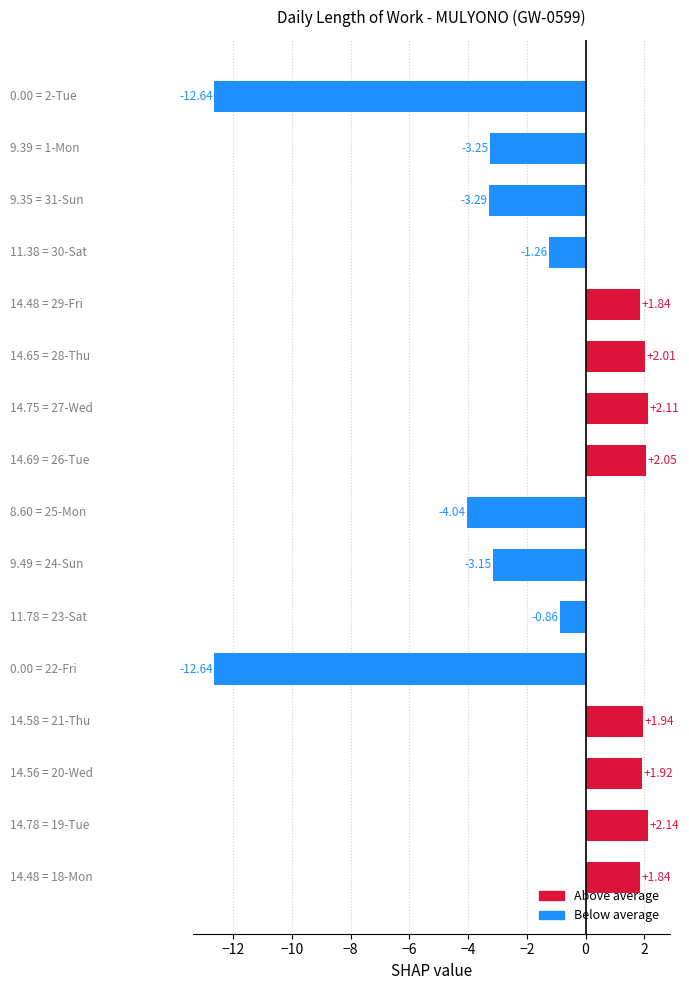

What is the difference between the maximum and minimum values?

14.8